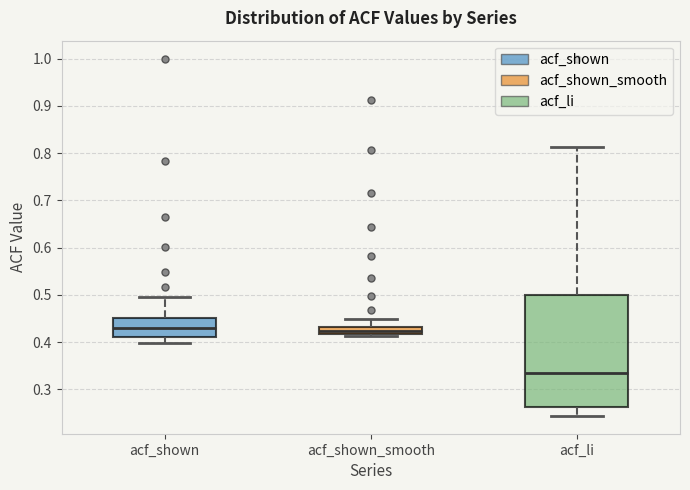

Which box is the tallest, from its lower edge to its upper edge?

acf_li